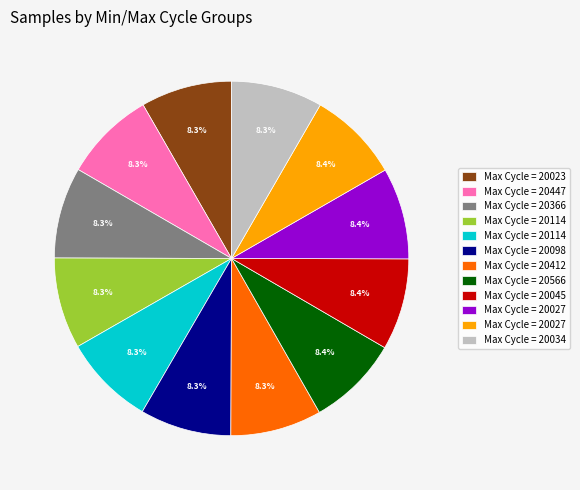

Is there any slice that represents more than half of the pie?

No